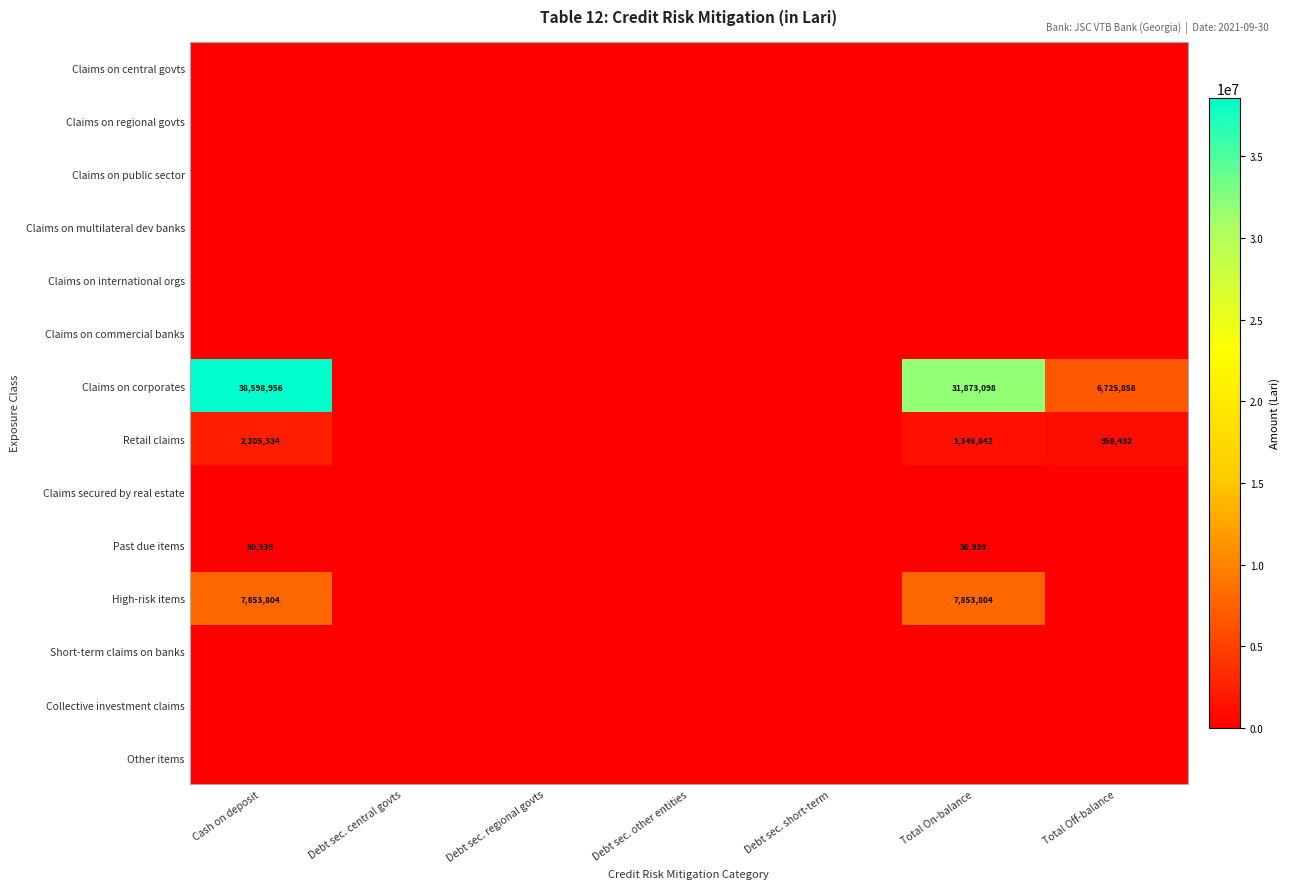

At how many categories does at least one series exceed 13468675?

2